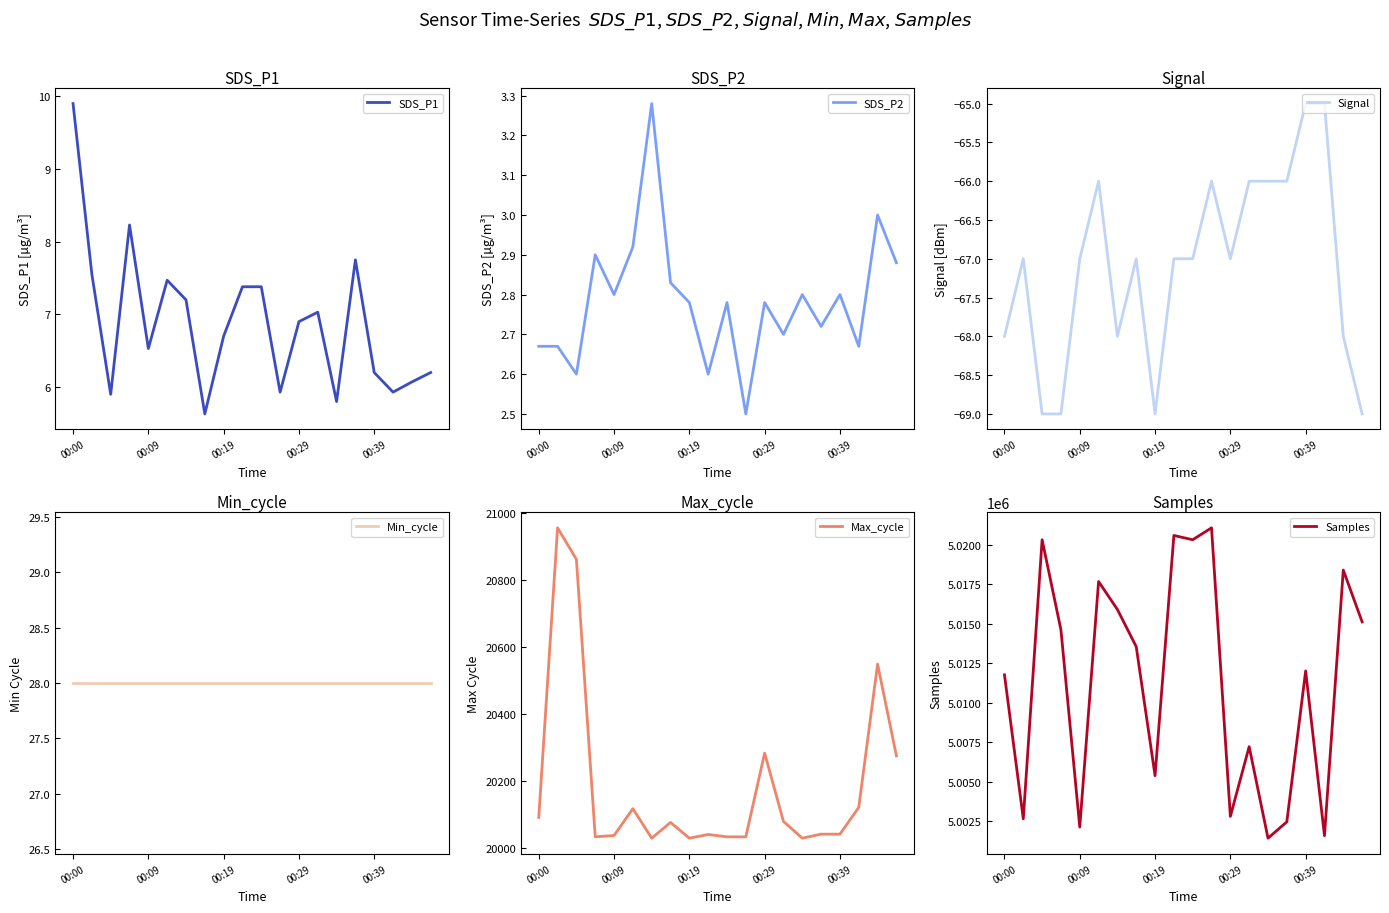

Which category has the highest value in the SDS_P2 series?

6